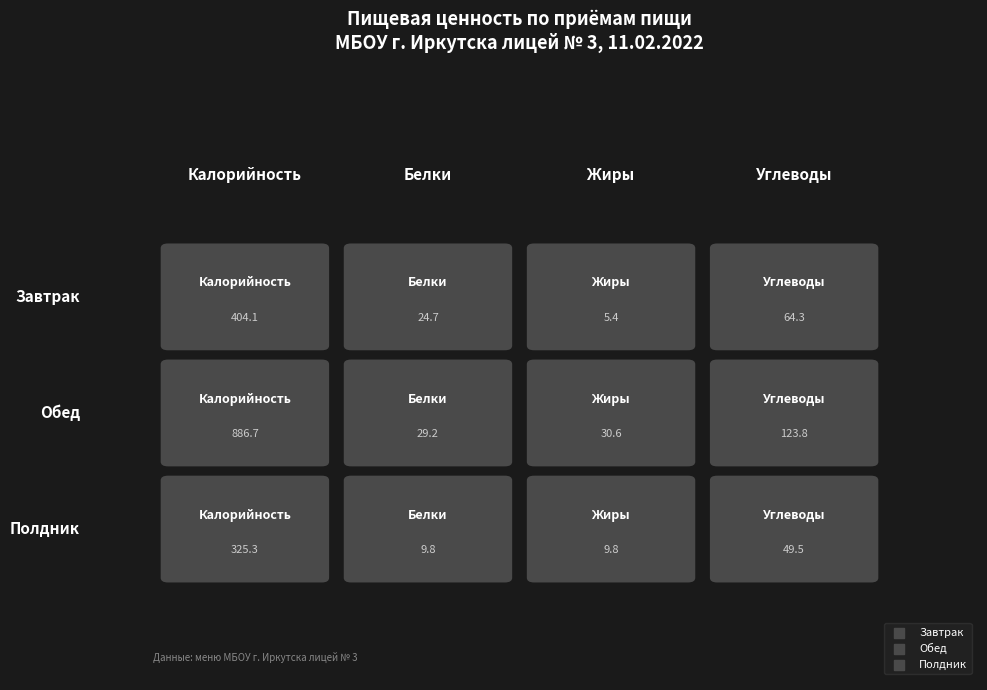

What is the spread (max minus min) of values at 0?

561.4